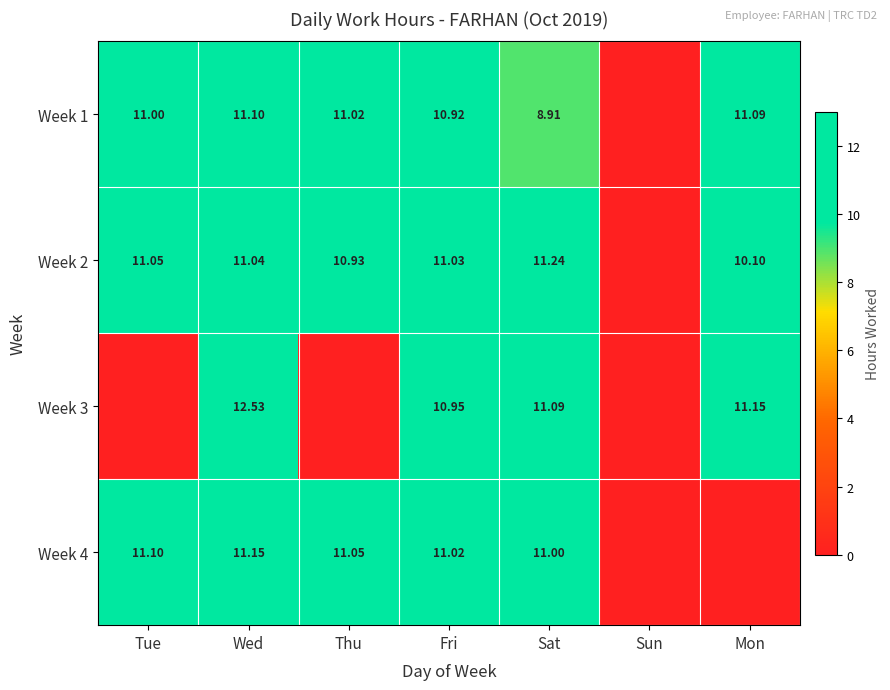

Is the value of Week 2 at Fri greater than the value of Week 3 at Sat?

No